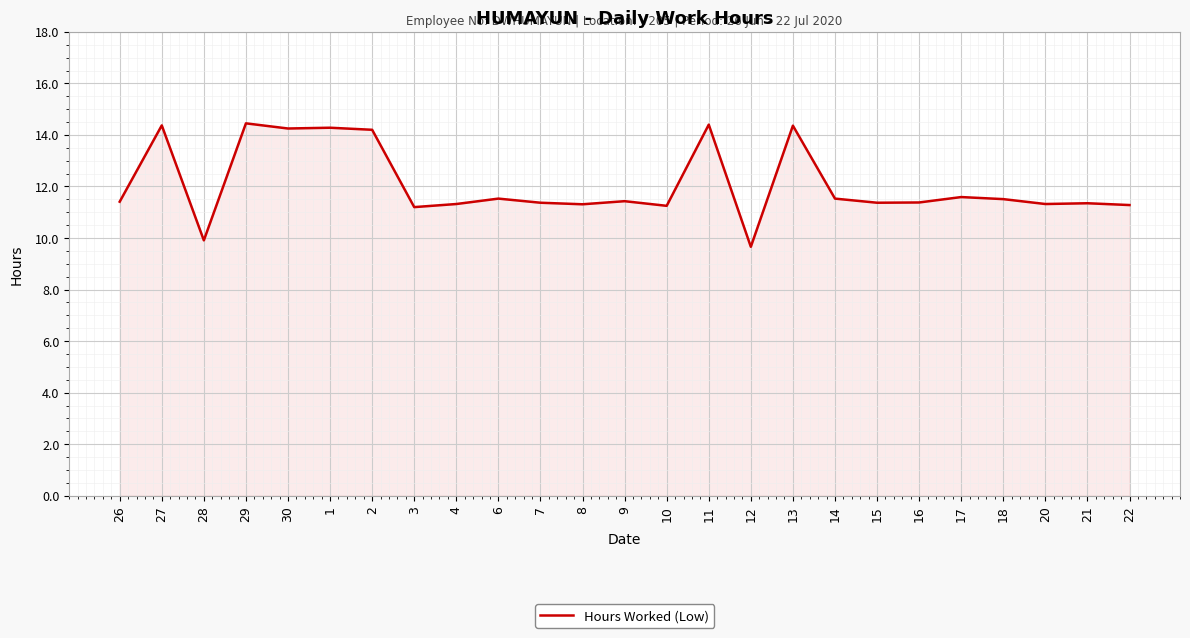

What is the change in value from 27 to 7?

-3.0